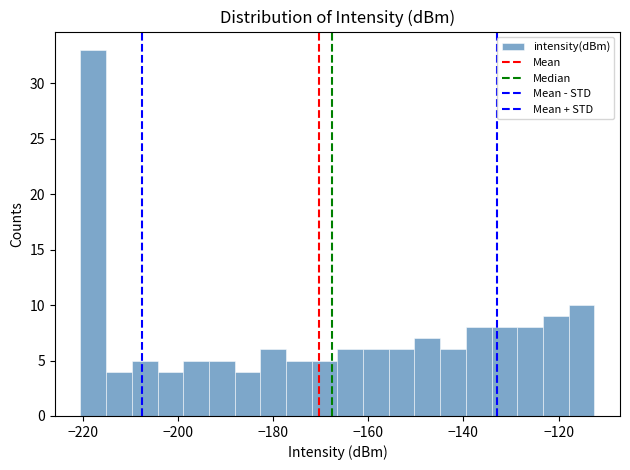

Read against the x-axis, roughly where is the centre of the tallest bar?

-218